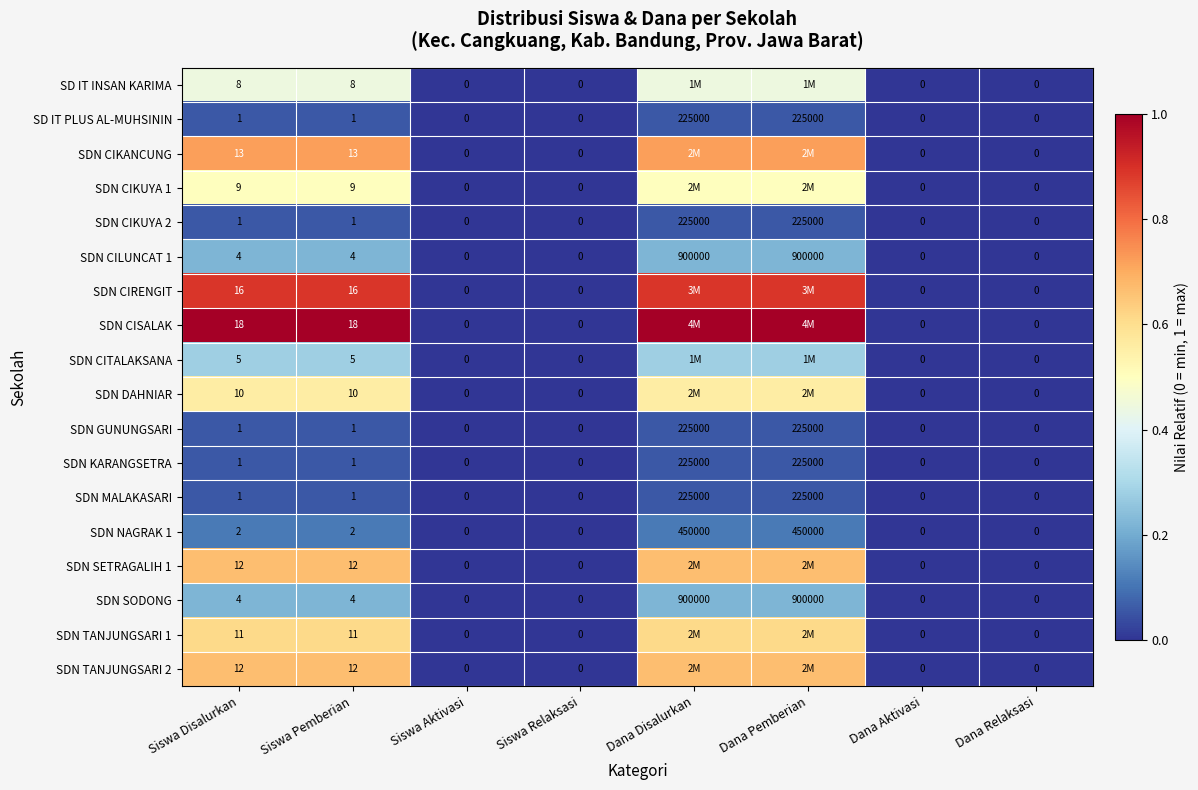

Is the value of SDN CISALAK at Siswa Pemberian greater than the value of SDN DAHNIAR at Siswa Aktivasi?

Yes